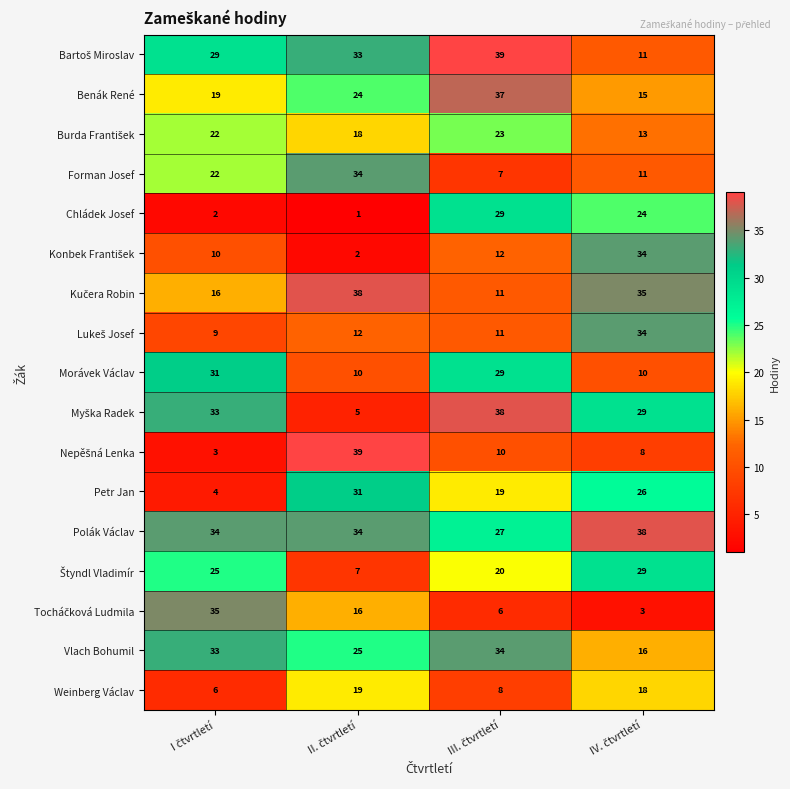

What is the highest value of the Benák René series?

37